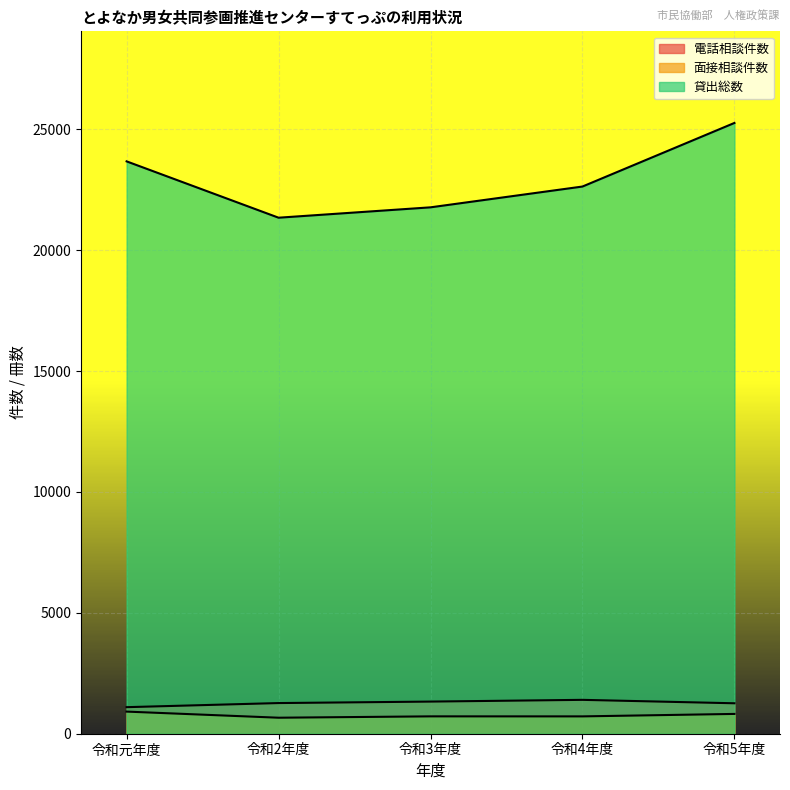

Reading right to left, what are all the values shown in this chart?

電話相談件数: 令和5年度=1259	令和4年度=1401	令和3年度=1329	令和2年度=1268	令和元年度=1098
面接相談件数: 令和5年度=819	令和4年度=717	令和3年度=718	令和2年度=662	令和元年度=915
貸出総数: 令和5年度=25261	令和4年度=22631	令和3年度=21771	令和2年度=21342	令和元年度=23672